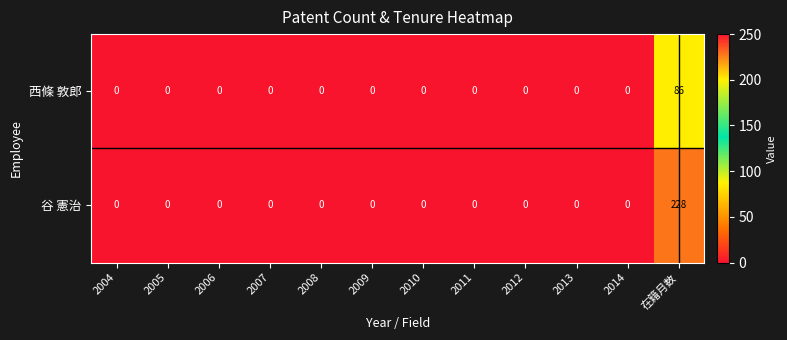

List the series in order of their peak value, highest first.

谷 憲治, 西條 敦郎